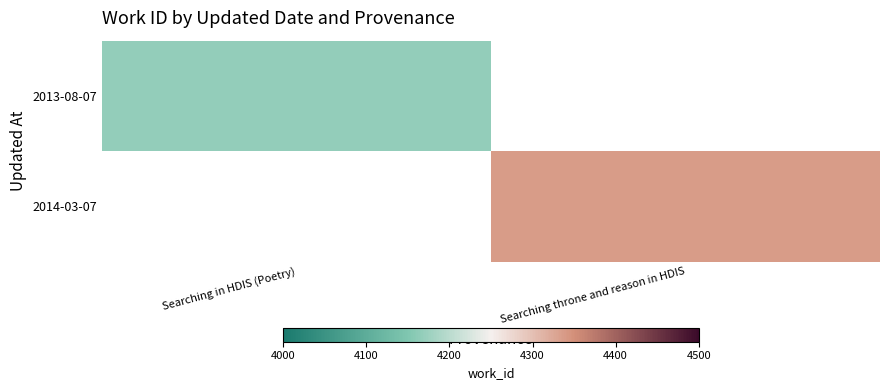

How many positive values does the 2014-03-07 series have?

1